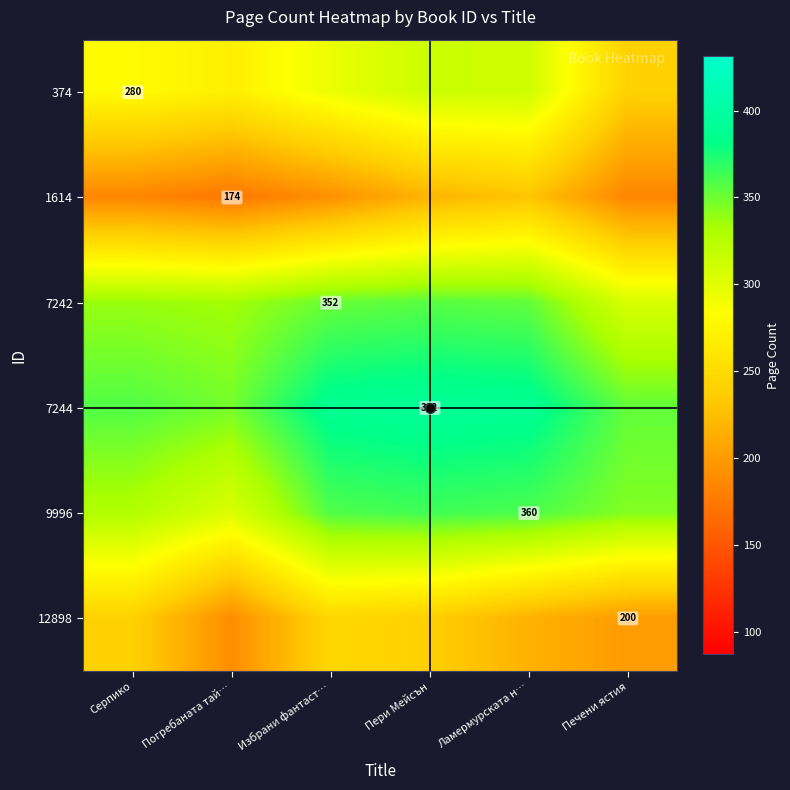

Which category has the highest value across all series?

Пери Мейсън